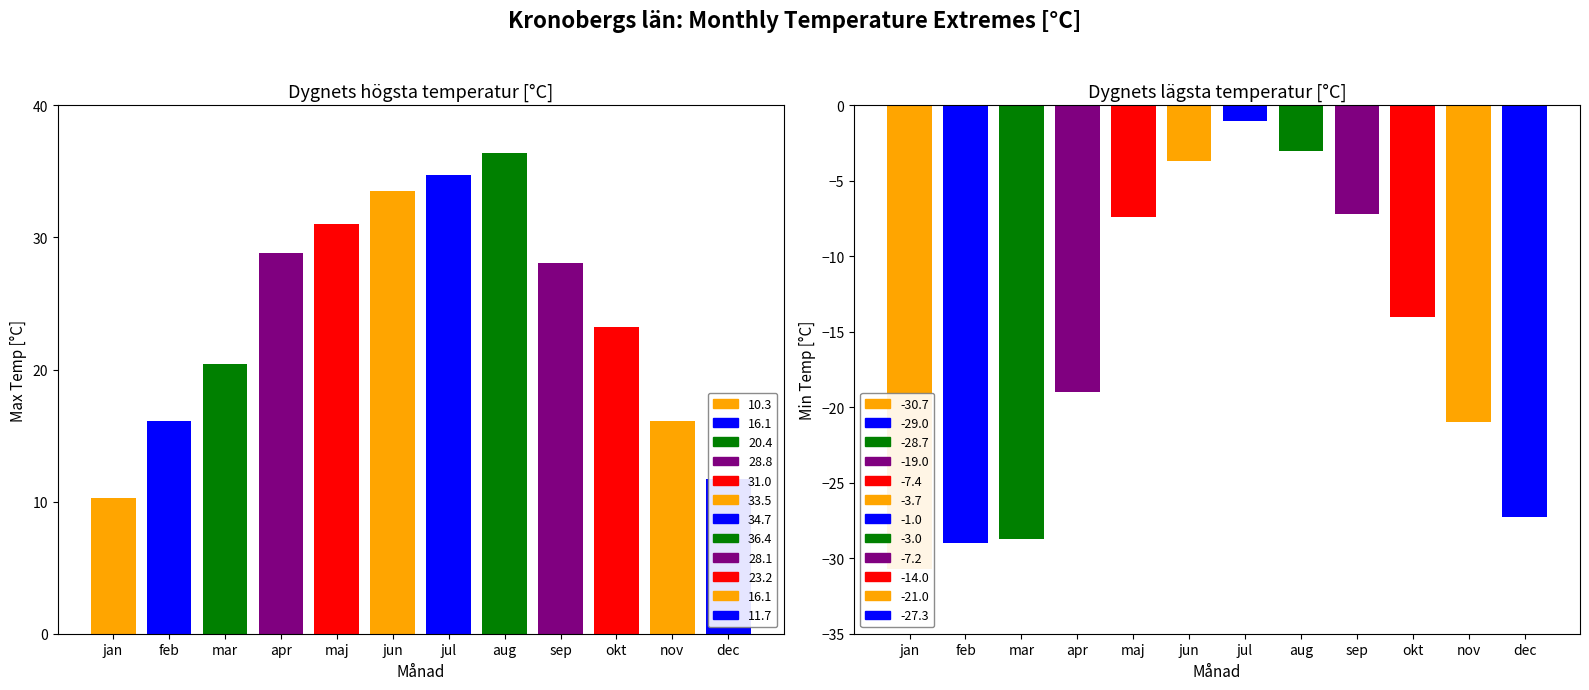

Between mar and apr, which series saw the biggest shift?

Min